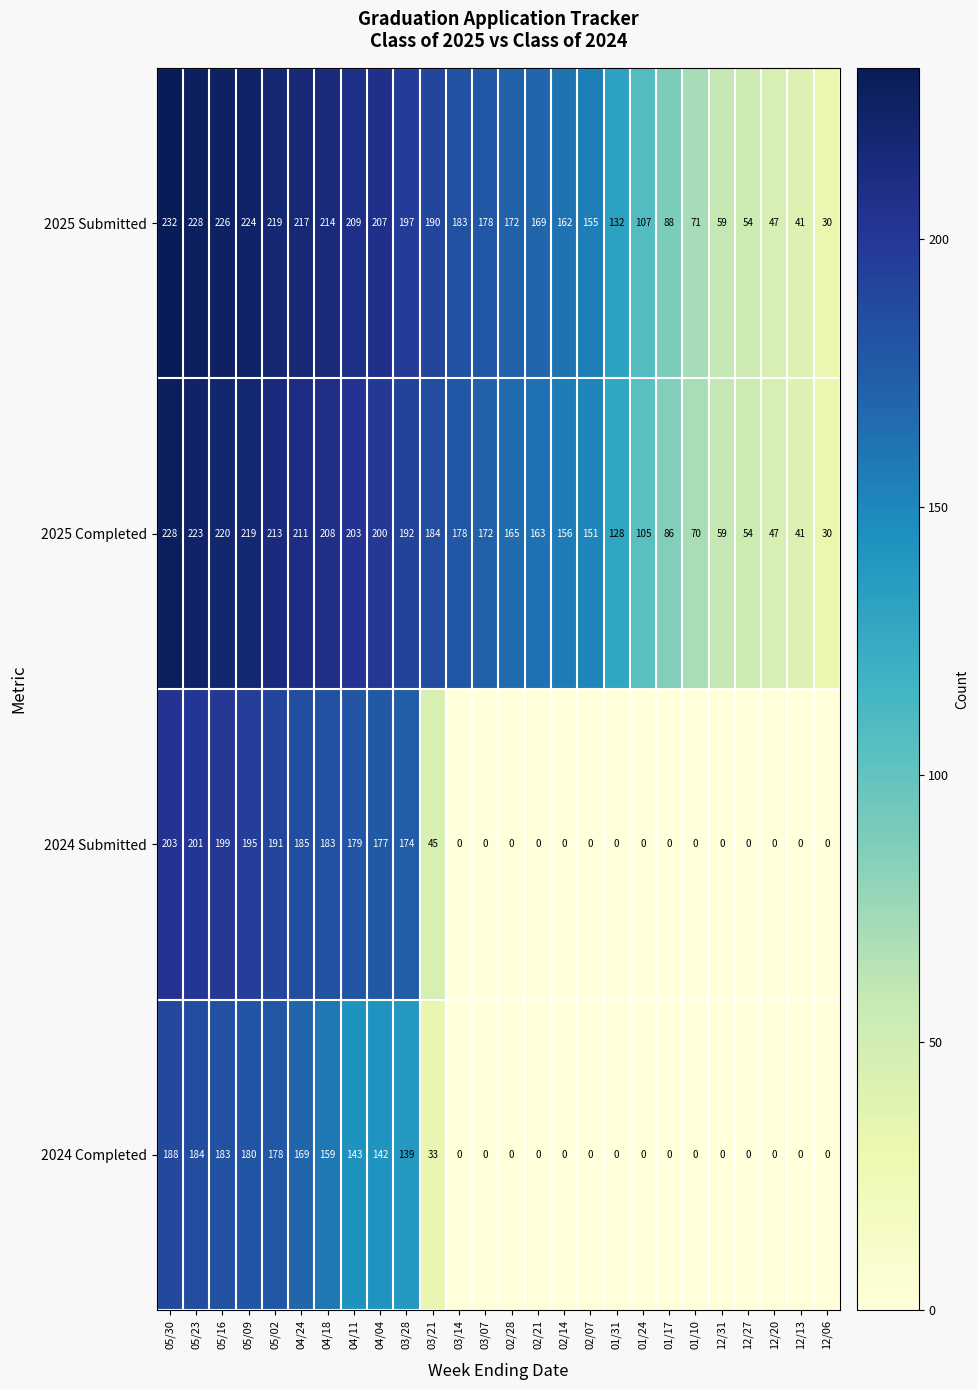

Is it true that 2024 Completed equals 0 at 12/31?

True